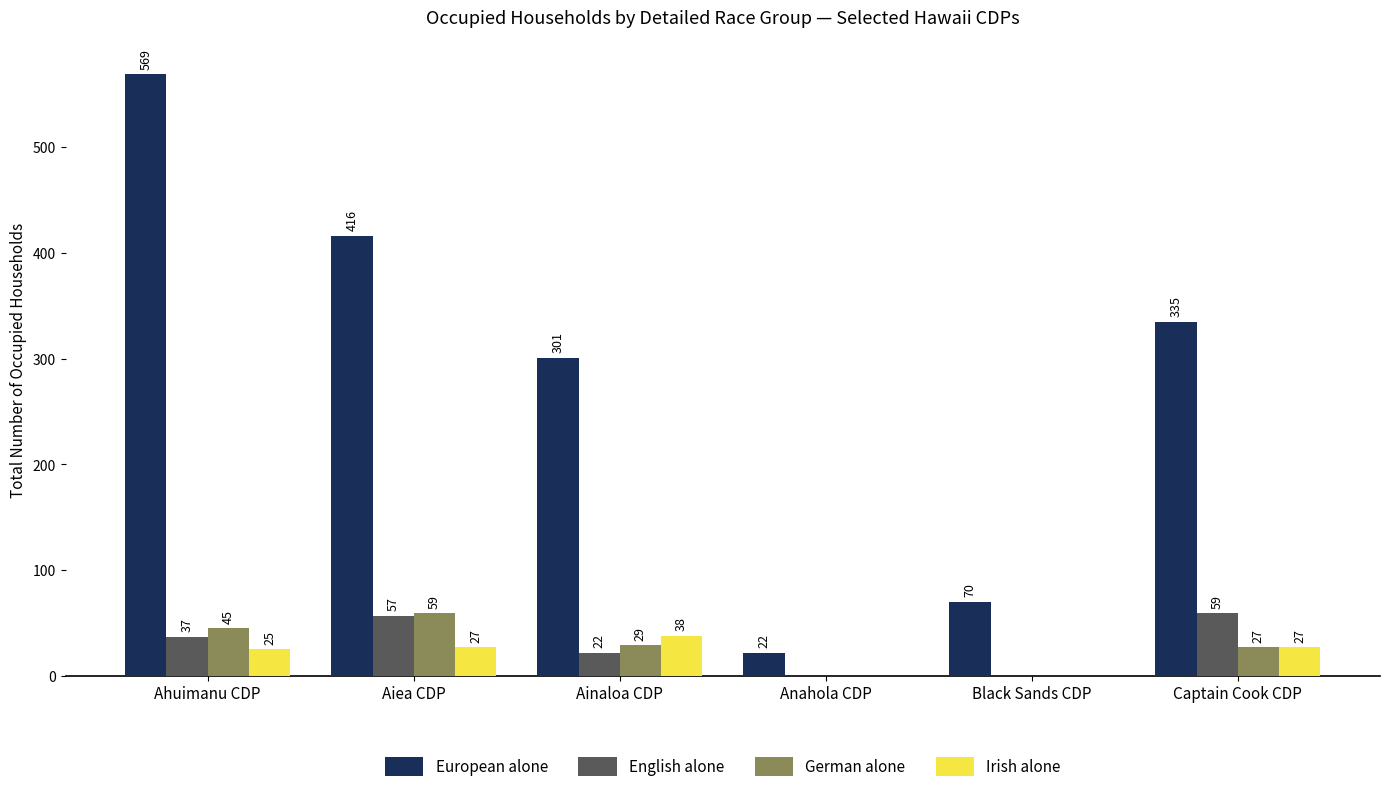

Are the bars horizontal?

No